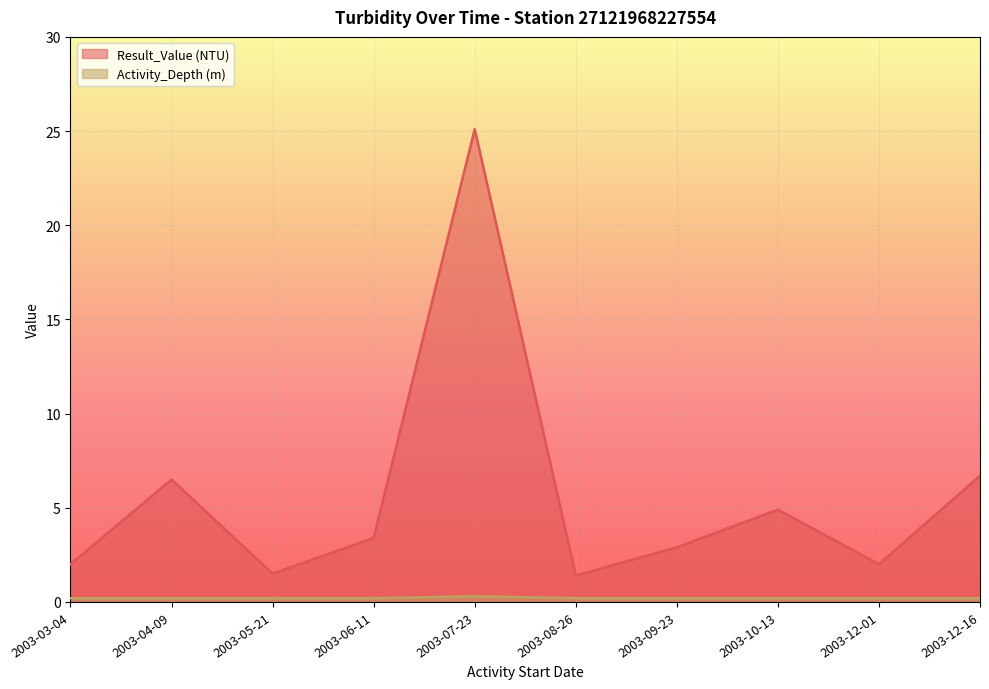

Which series has the largest total across all categories?

Result_Value (NTU)